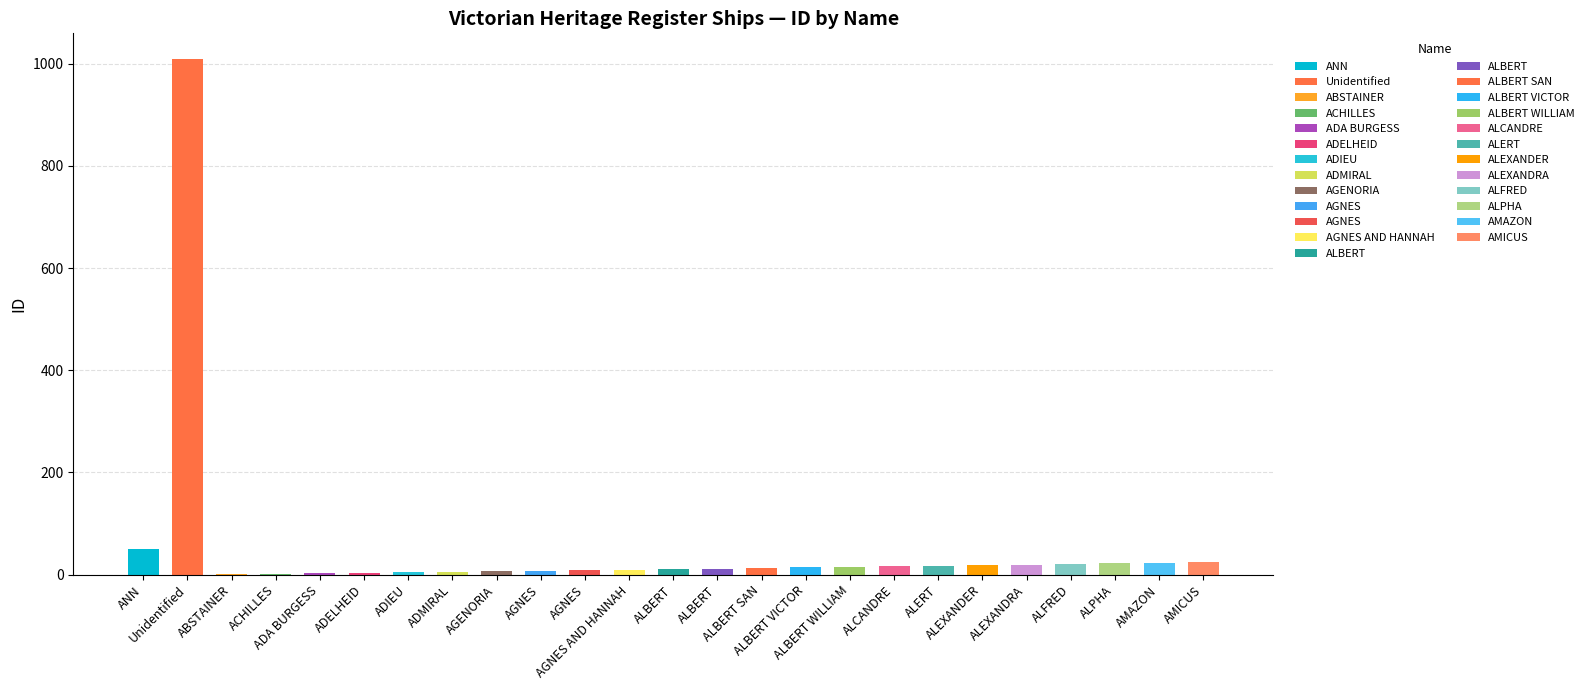

Count the number of categories in the chart.

25